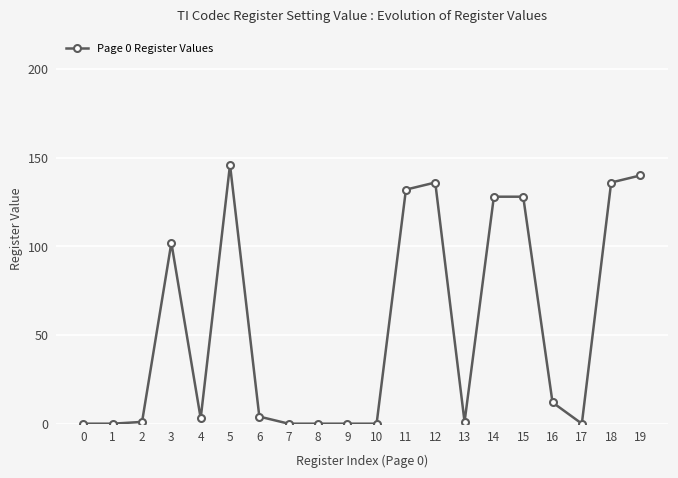

Where does the data first go above 4?

3